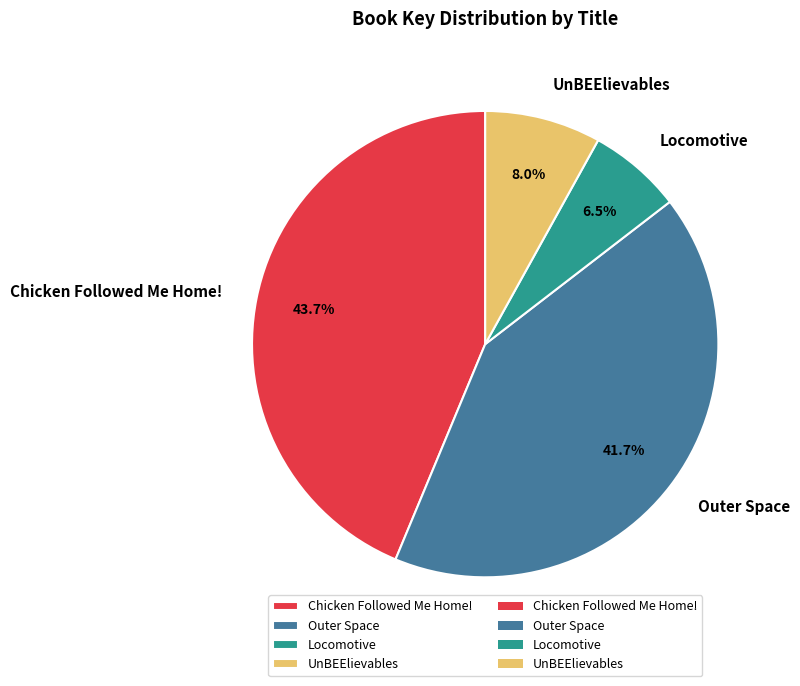

Do UnBEElievables and Chicken Followed Me Home! together represent more than half of the pie?

Yes